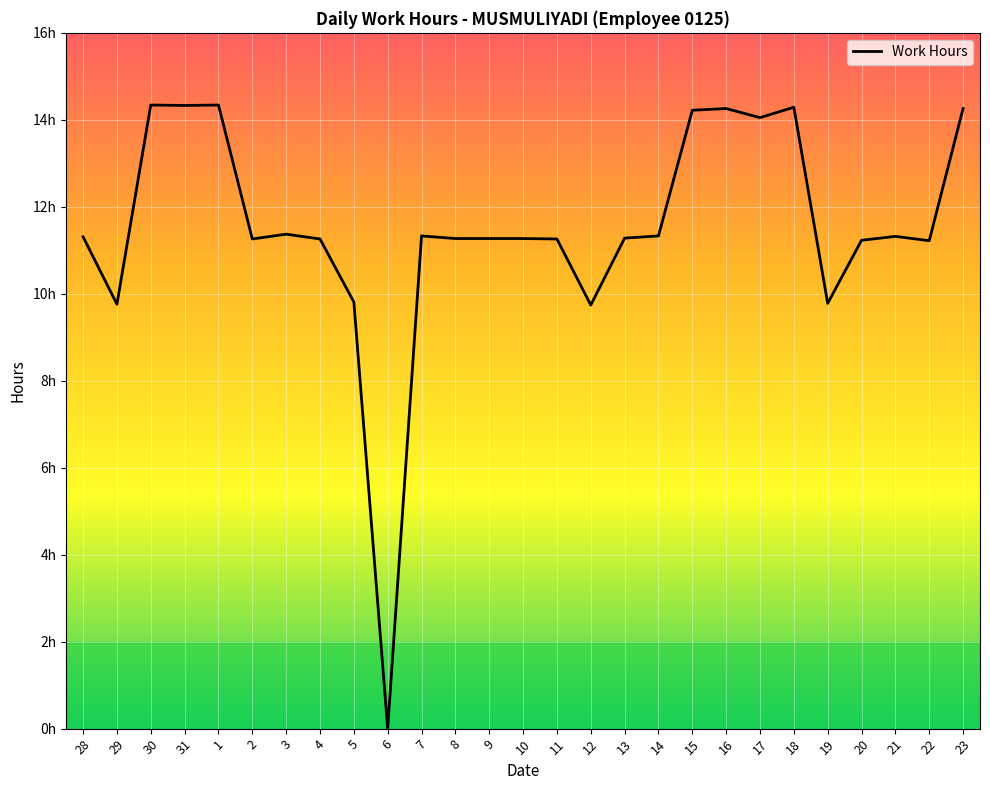

Does the chart display data point markers on the line(s)?

No